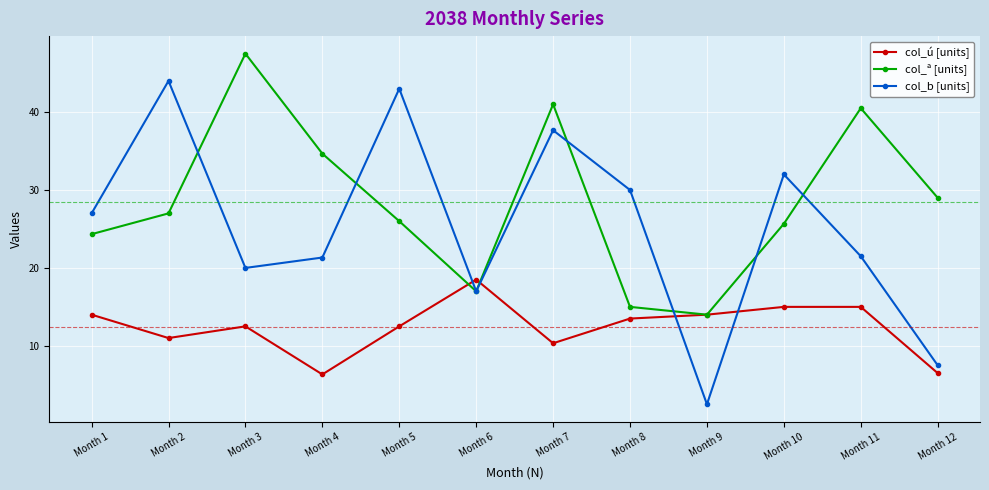

What is the minimum value shown in the chart?

2.5